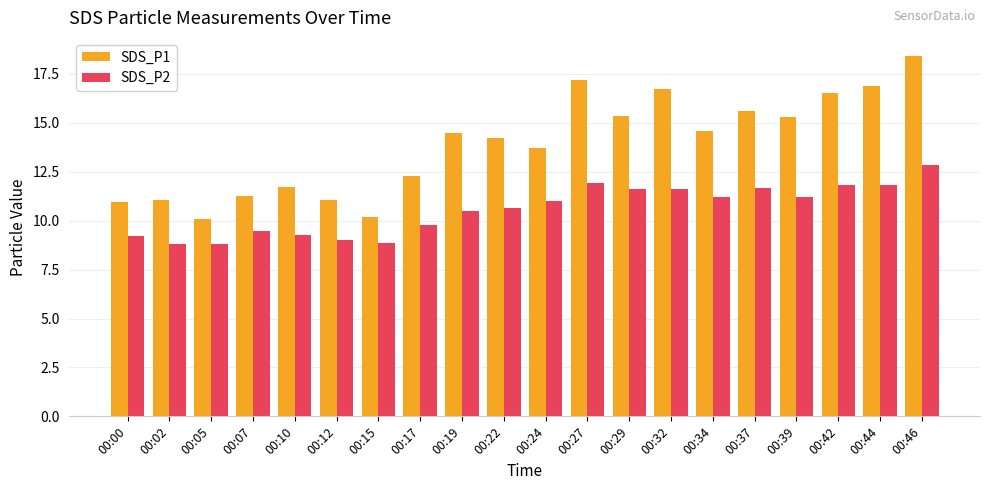

How many series are shown in this chart?

2